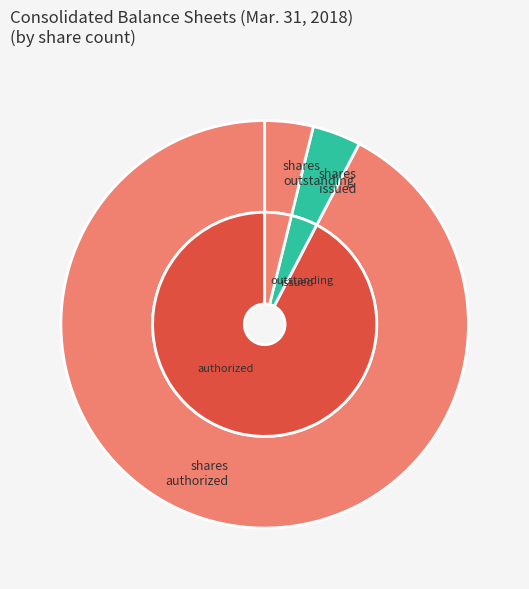

How many slices are in this pie chart?

3